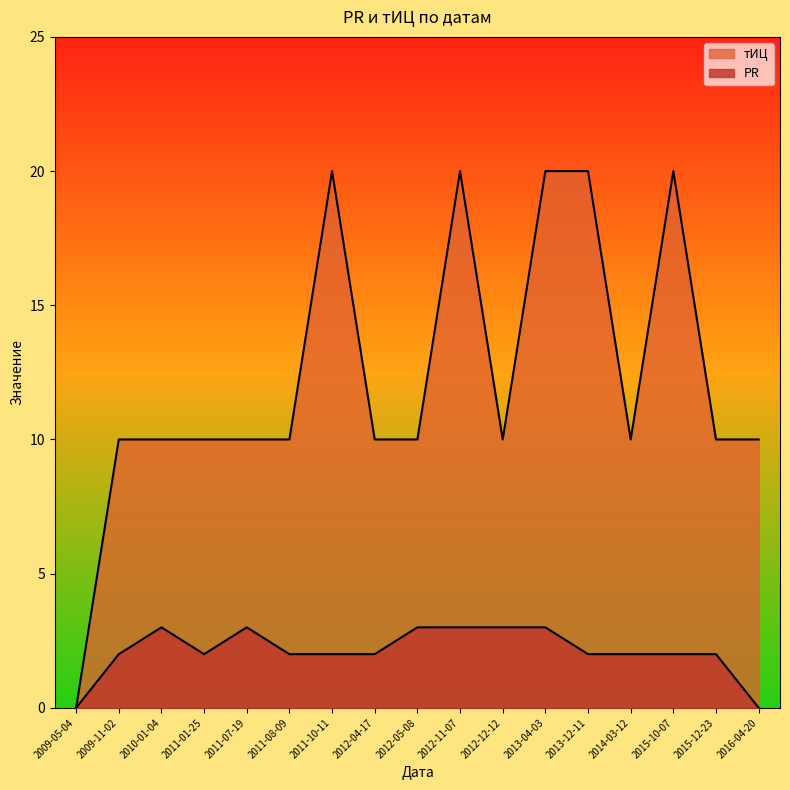

List the labels in order of PR value, largest first.

2010-01-04, 2011-07-19, 2012-05-08, 2012-11-07, 2012-12-12, 2013-04-03, 2009-11-02, 2011-01-25, 2011-08-09, 2011-10-11, 2012-04-17, 2013-12-11, 2014-03-12, 2015-10-07, 2015-12-23, 2009-05-04, 2016-04-20